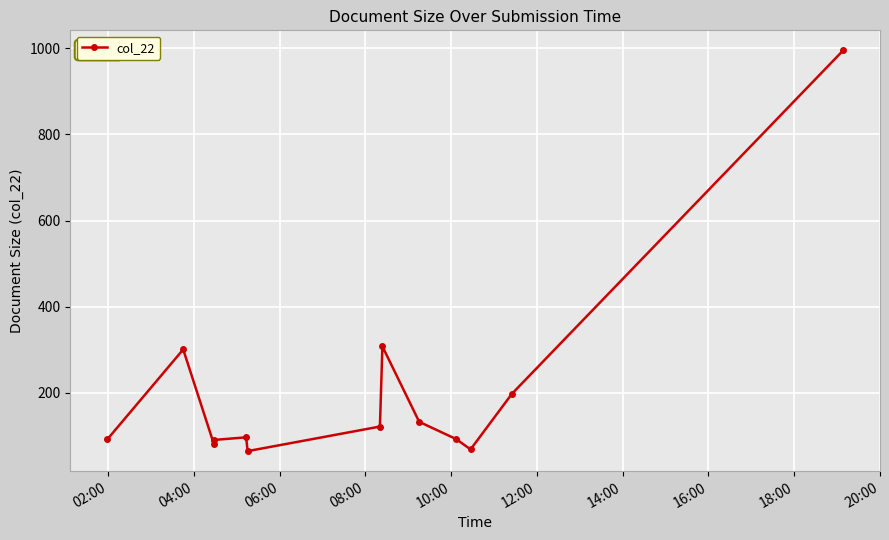

What is the value of the 1st point from the left?

92